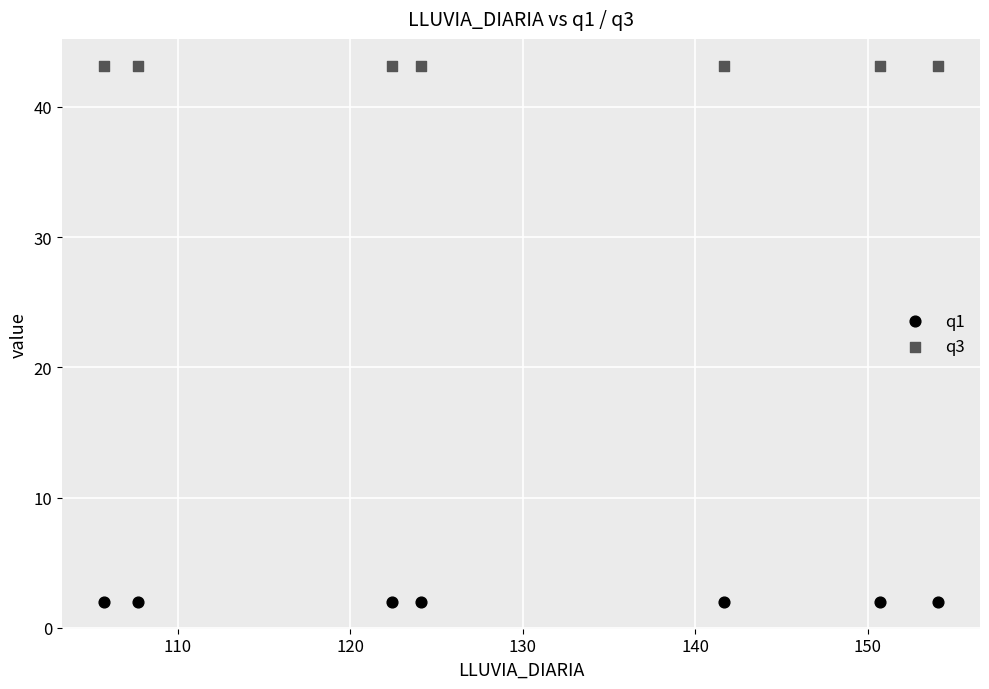

Which series contains the lowest Y value?

q1